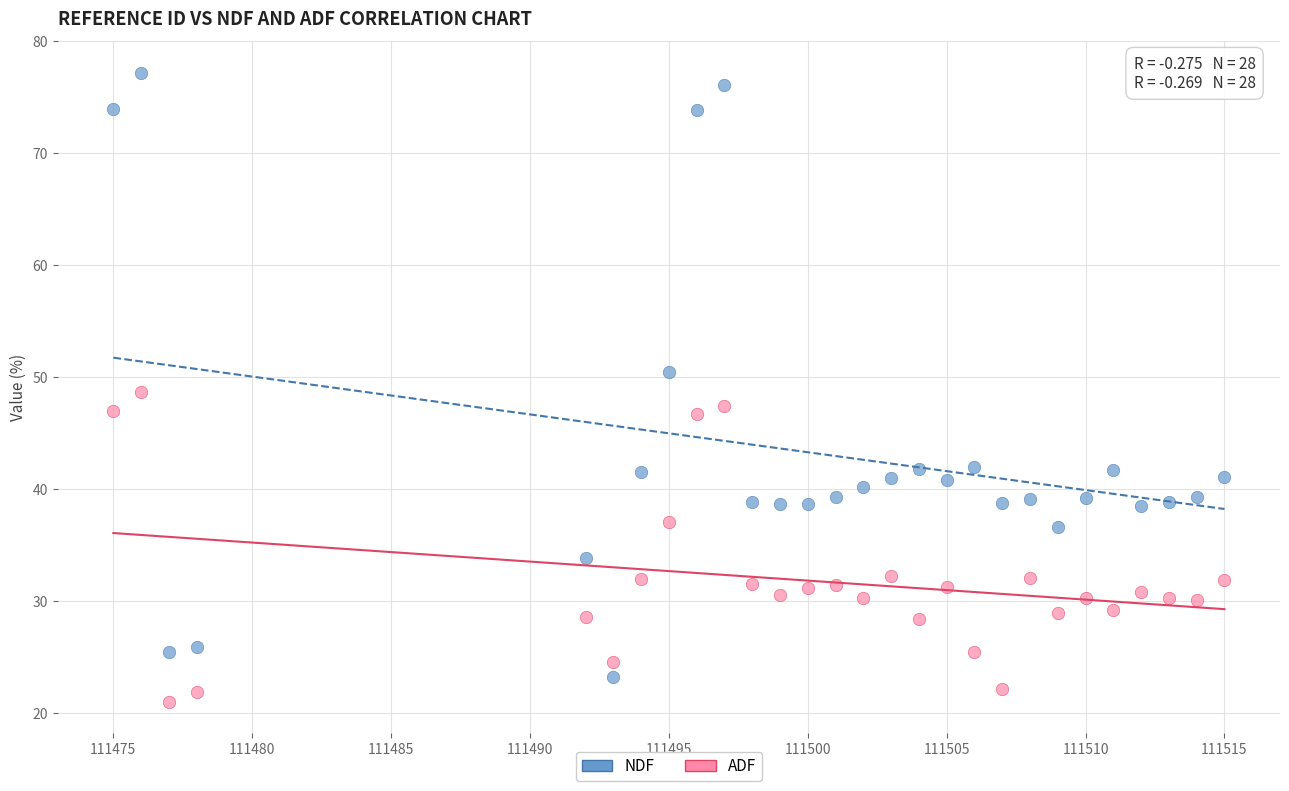

Across all data points, what is the range of X values (max minus min)?

40.0